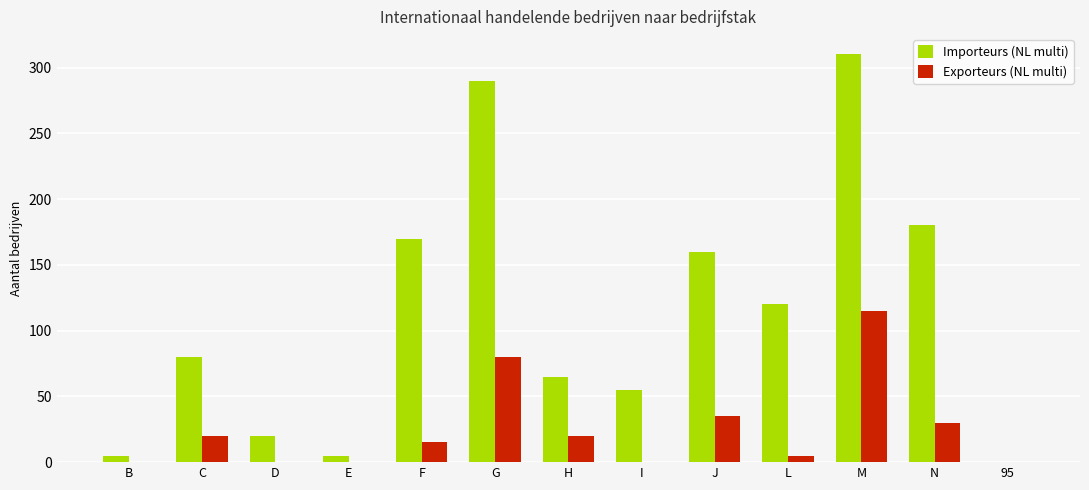

Where is Importeurs (NL multi) nearest to the value 155?

J